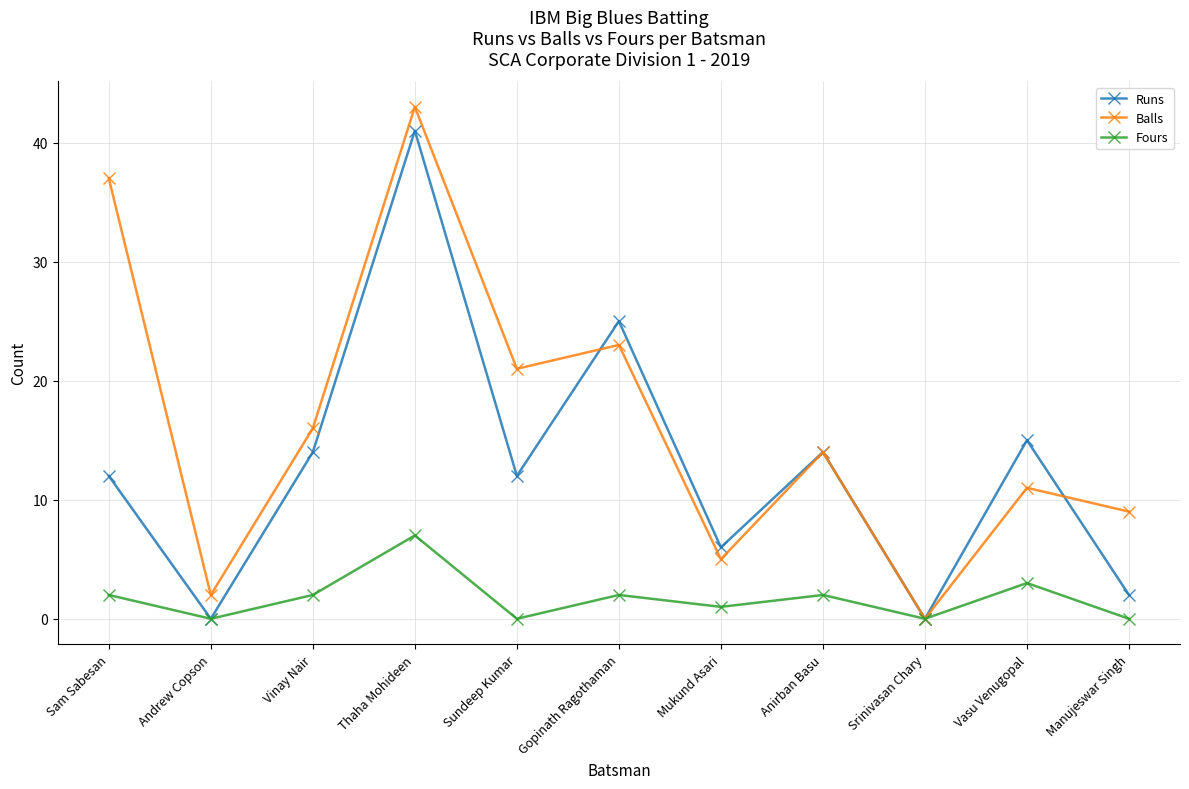

Which series has the widest spread of values?

Balls